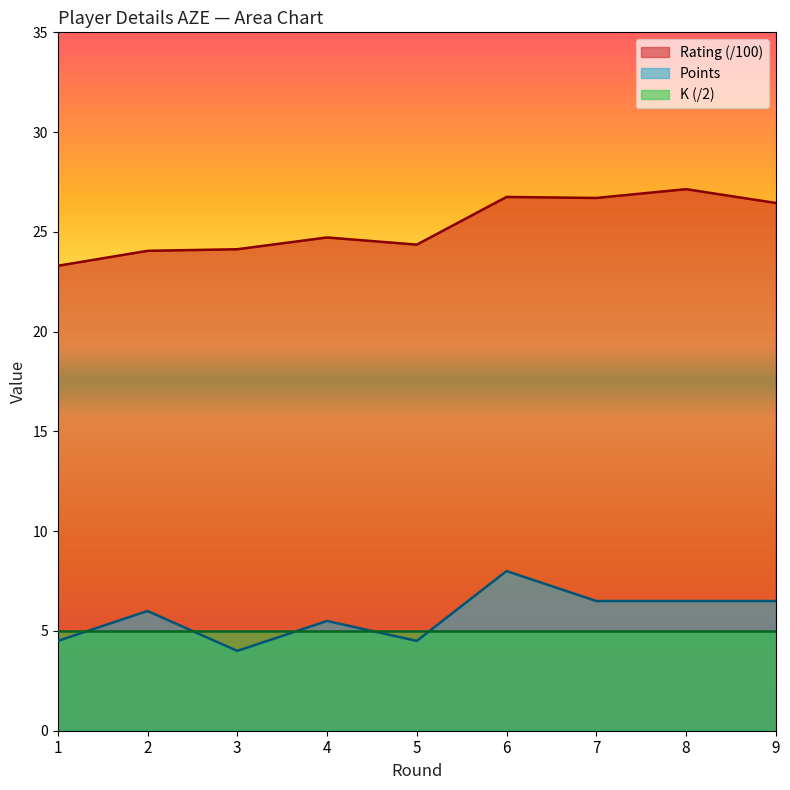

What is the minimum value for Points?

4.0